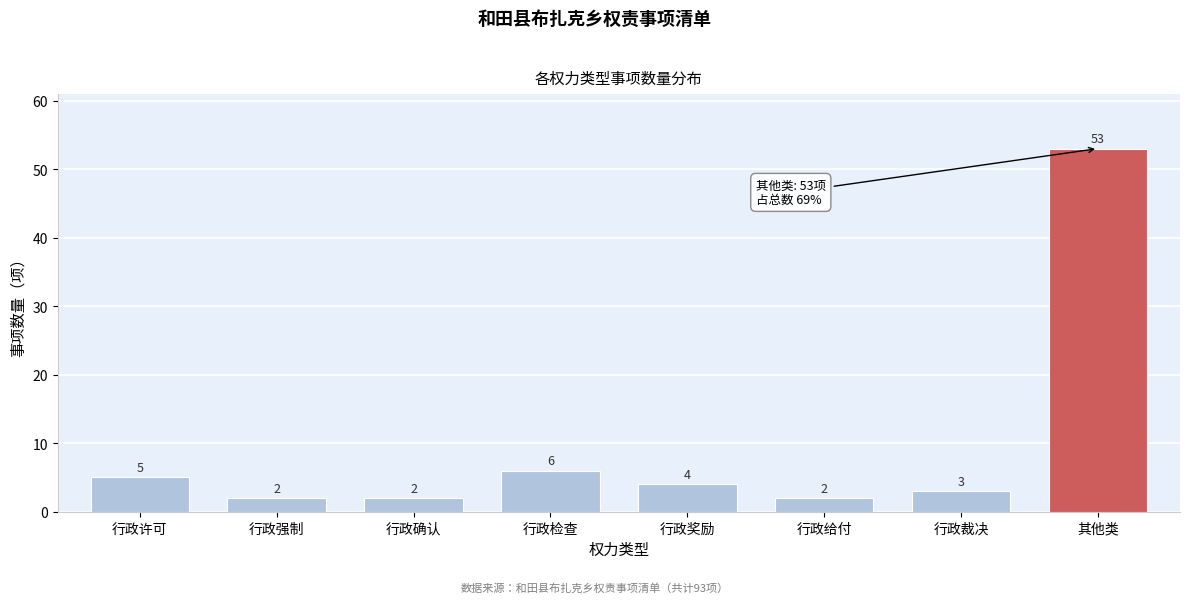

Reading left to right, extract all data points from this chart.

5	2	2	6	4	2	3	53